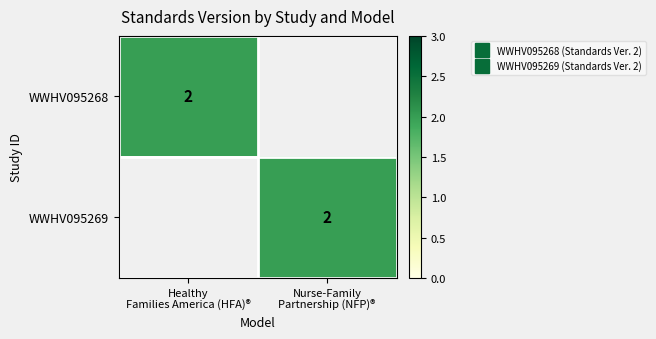

The value of WWHV095268 at Nurse-Family Partnership (NFP)® is 0. True or false?

True